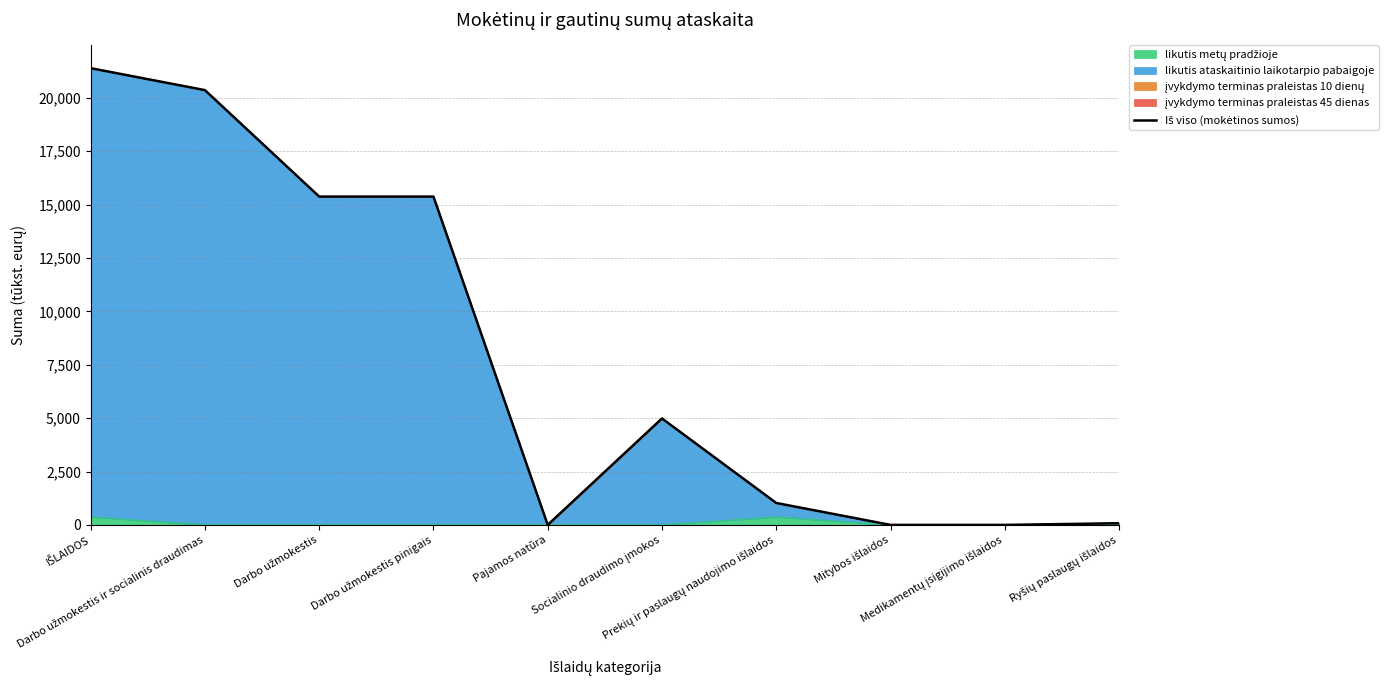

Count the number of categories in the chart.

10